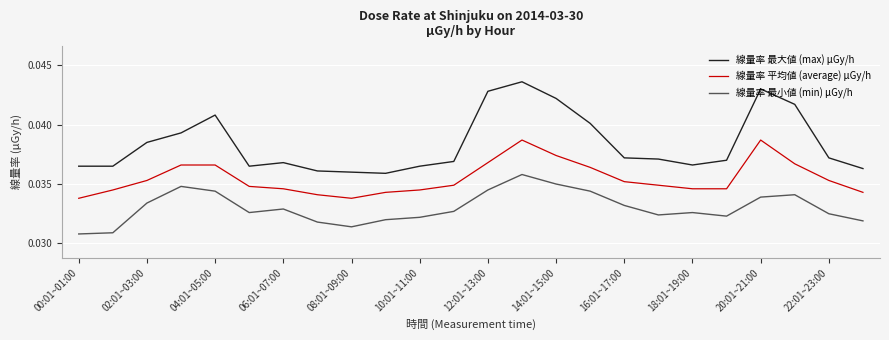

Which series has the largest range (max minus min)?

線量率 最大値 (max) μGy/h